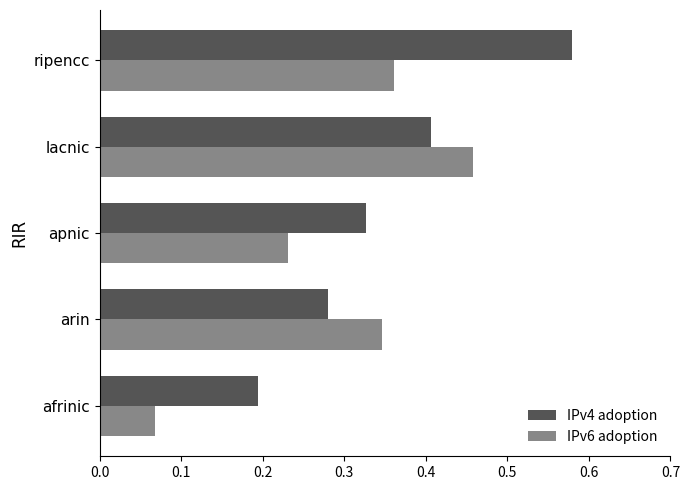

How many categories are shown in the chart?

5